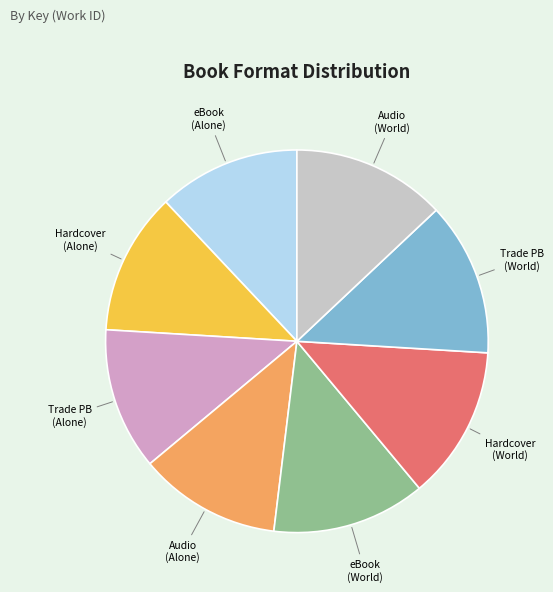

Which has a higher value, Audio (World) or Trade PB (Alone)?

Audio (World)